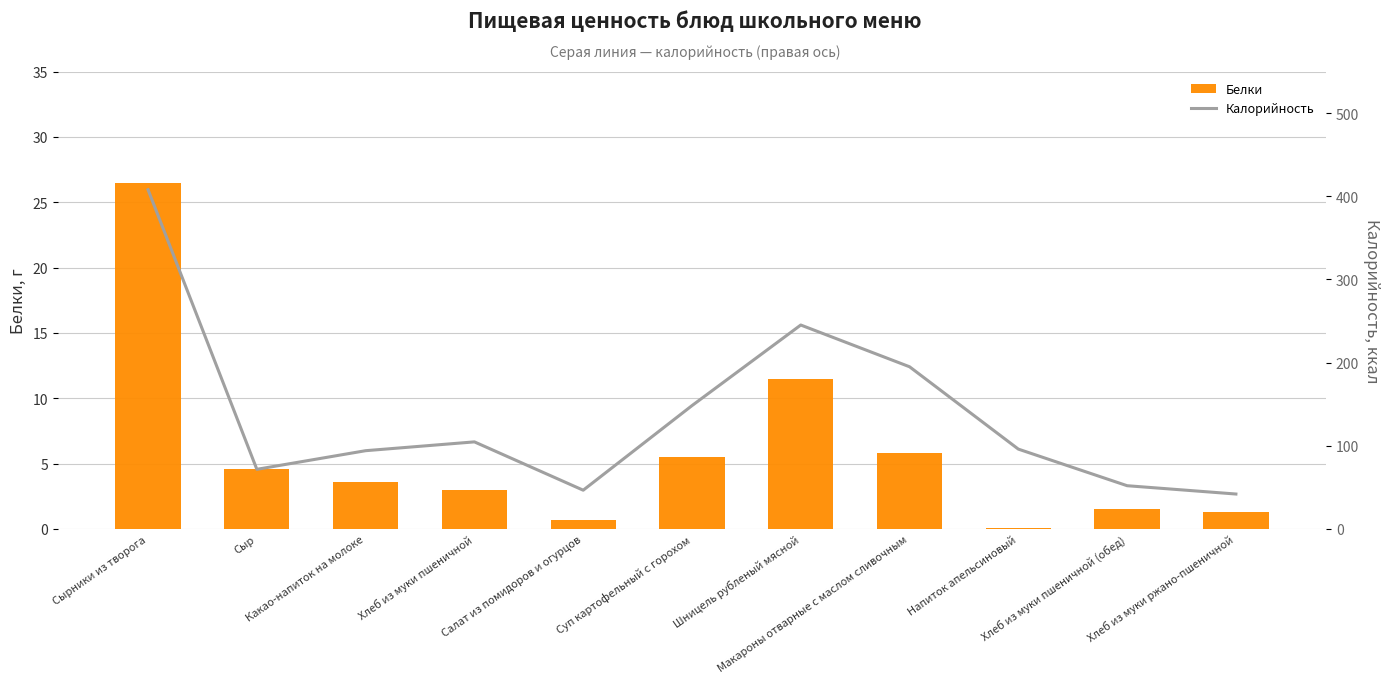

What is the greatest value displayed?

407.8